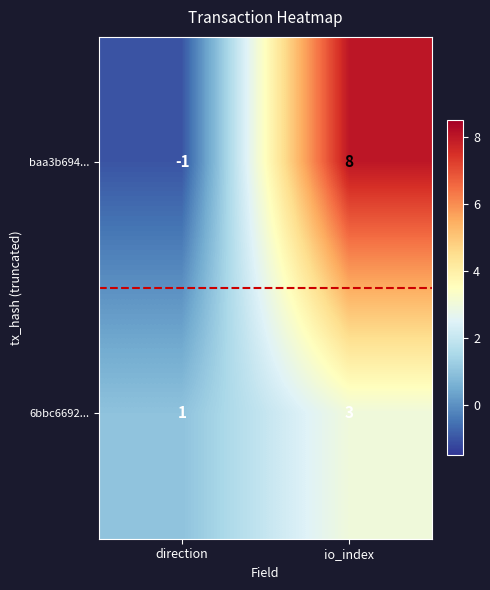

What is the sum of the 6bbc6692... values at direction and io_index?

4